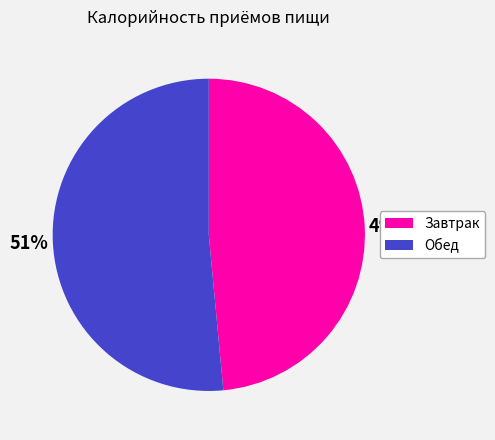

The Завтрак slice represents 40% of the pie. True or false?

False